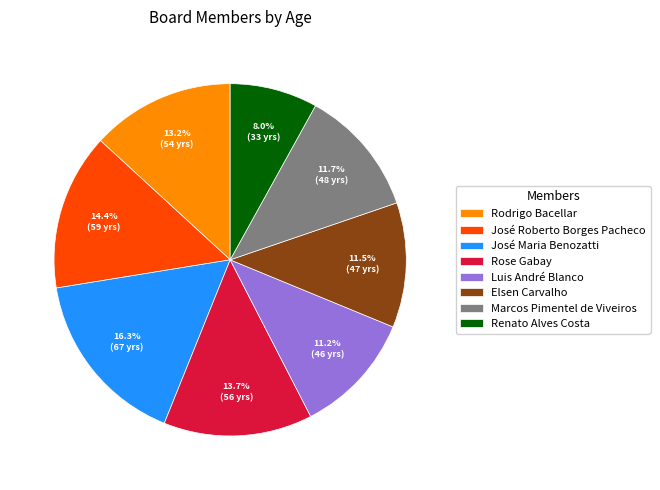

To the nearest percent, what percentage of the pie is José Roberto Borges Pacheco?

14%